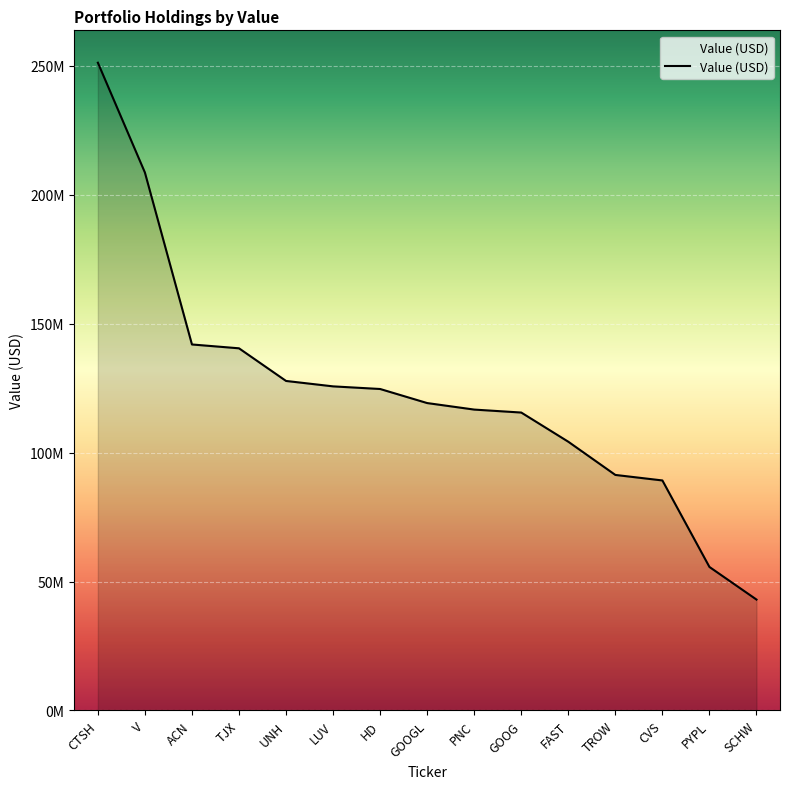

Which category has the lowest value across all series?

SCHW